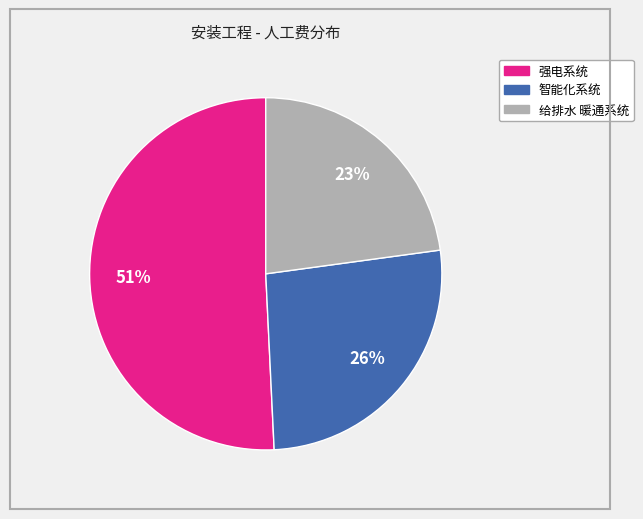

Rank the categories by value from highest to lowest.

强电系统, 智能化系统, 给排水 暖通系统